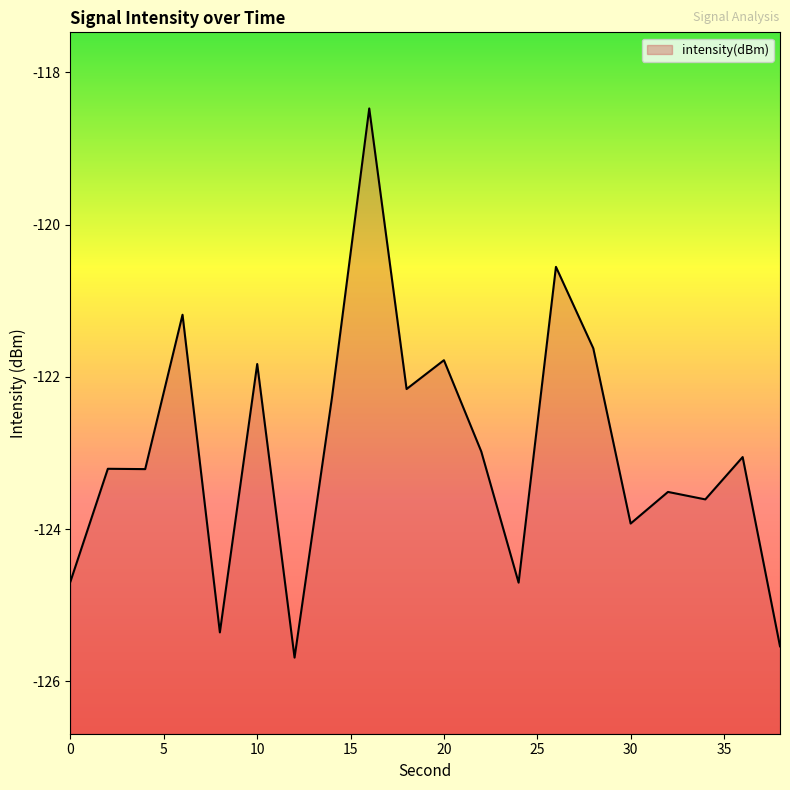

How many series are shown in this chart?

1